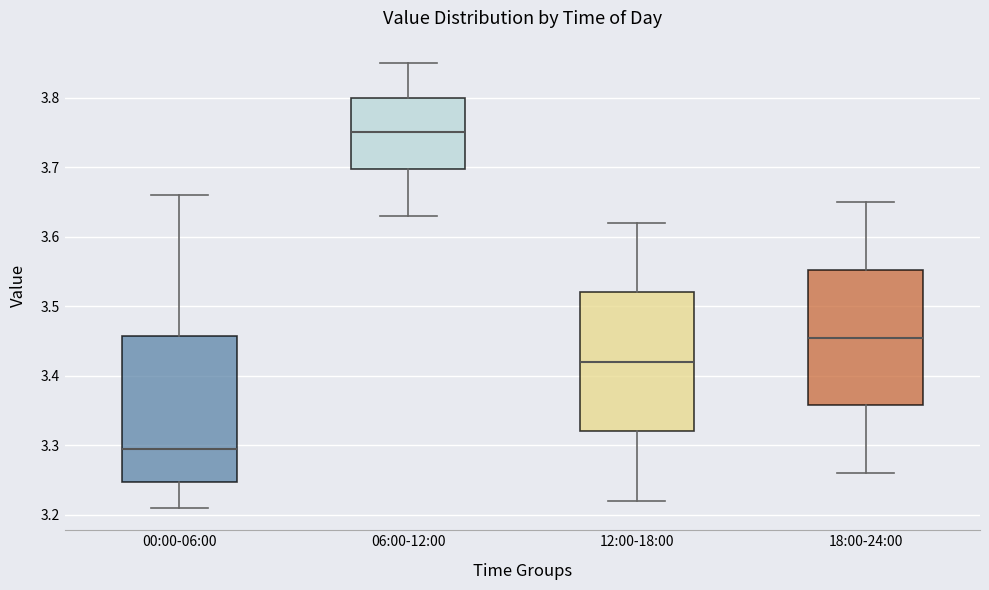

Which box's median line is the lowest?

00:00-06:00